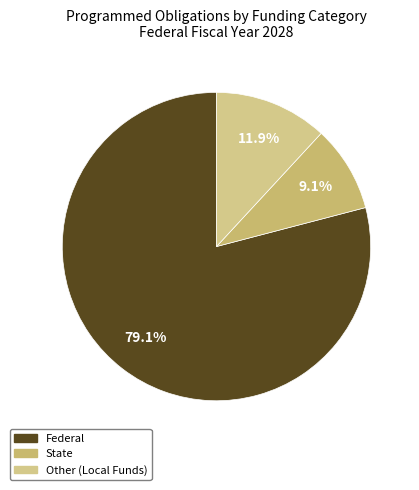

To the nearest percent, what is the combined percentage of Other (Local Funds) and Federal?

91%